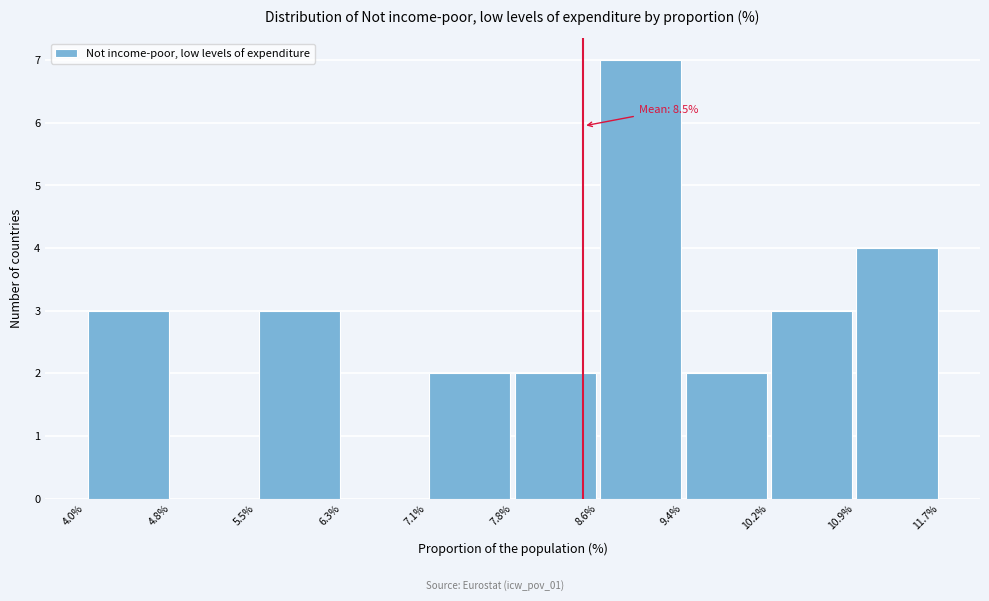

Which range on the x-axis has the tallest bar?

8.6% to 9.4%